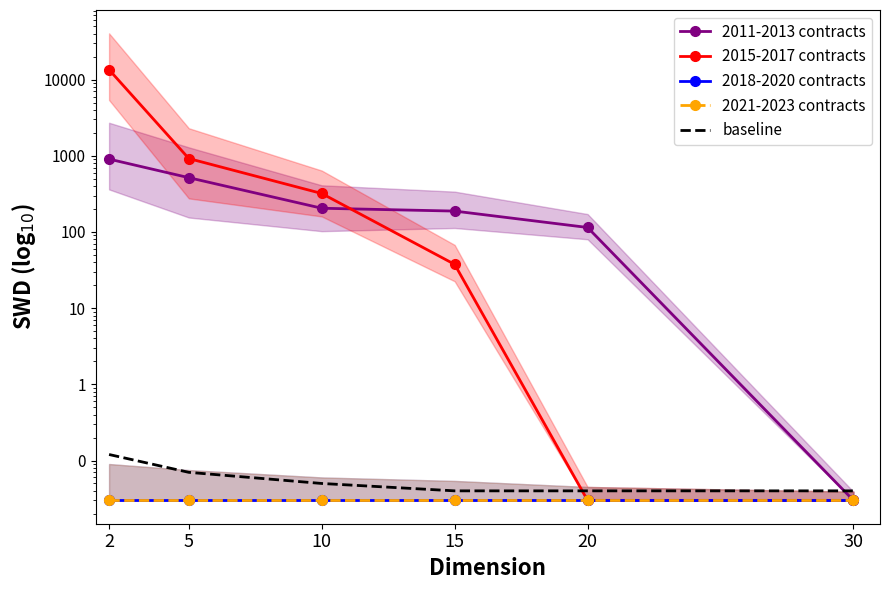

True or false: 2015-2017 contracts and 2021-2023 contracts intersect in this chart.

False